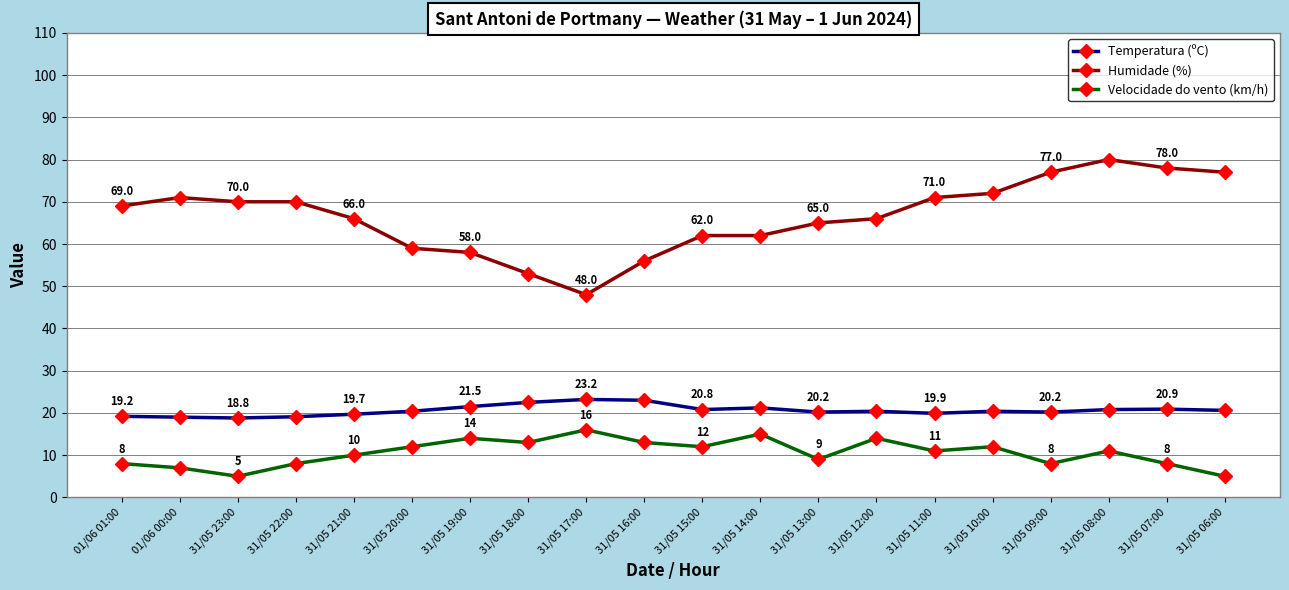

Where is Humidade (%) nearest to the value 64?

31/05 13:00